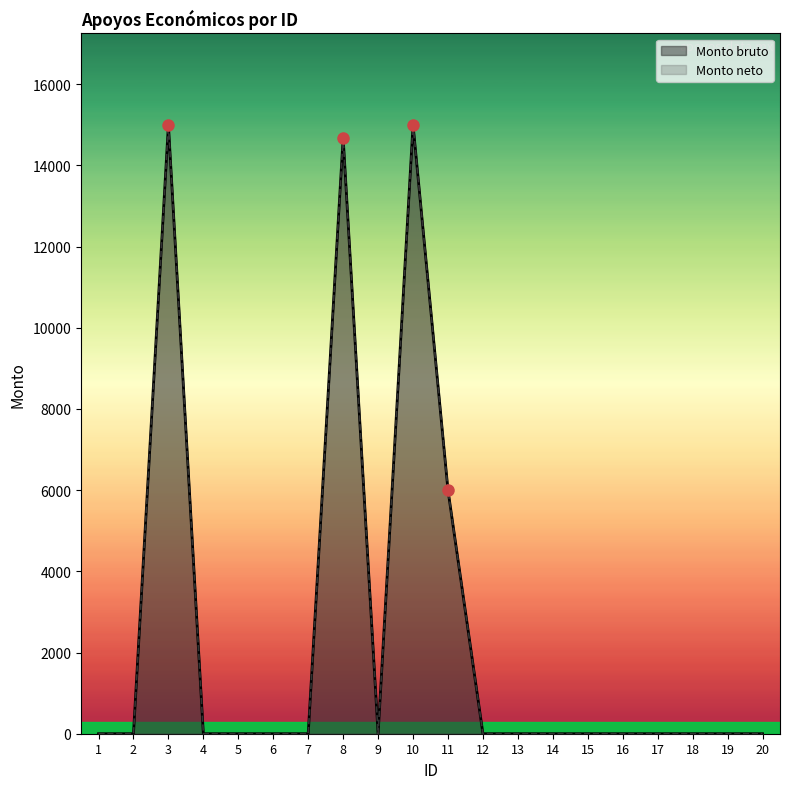

True or false: Monto bruto and Monto neto intersect in this chart.

False